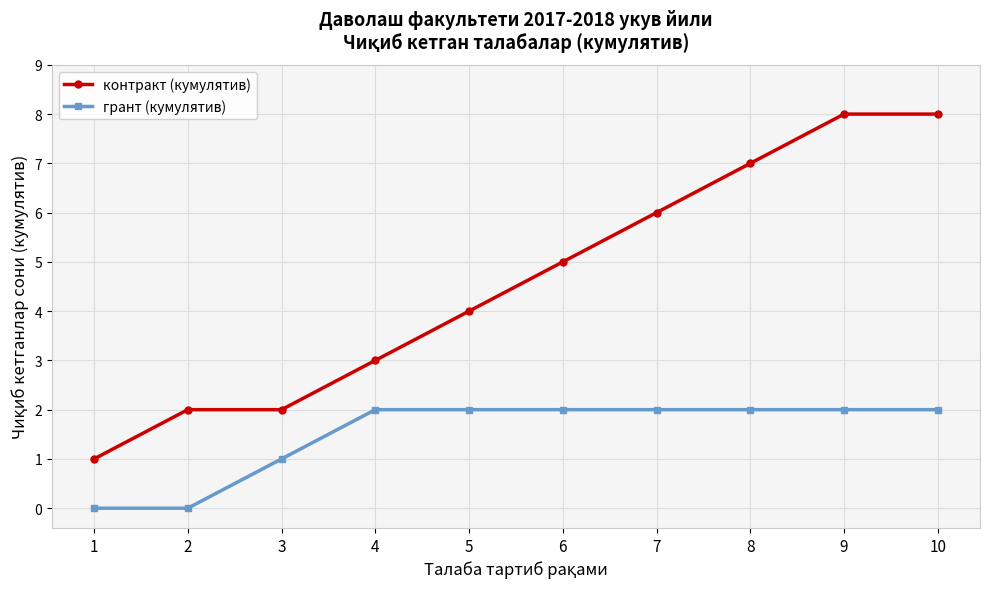

What are all the series names shown in the legend?

контракт (кумулятив), грант (кумулятив)